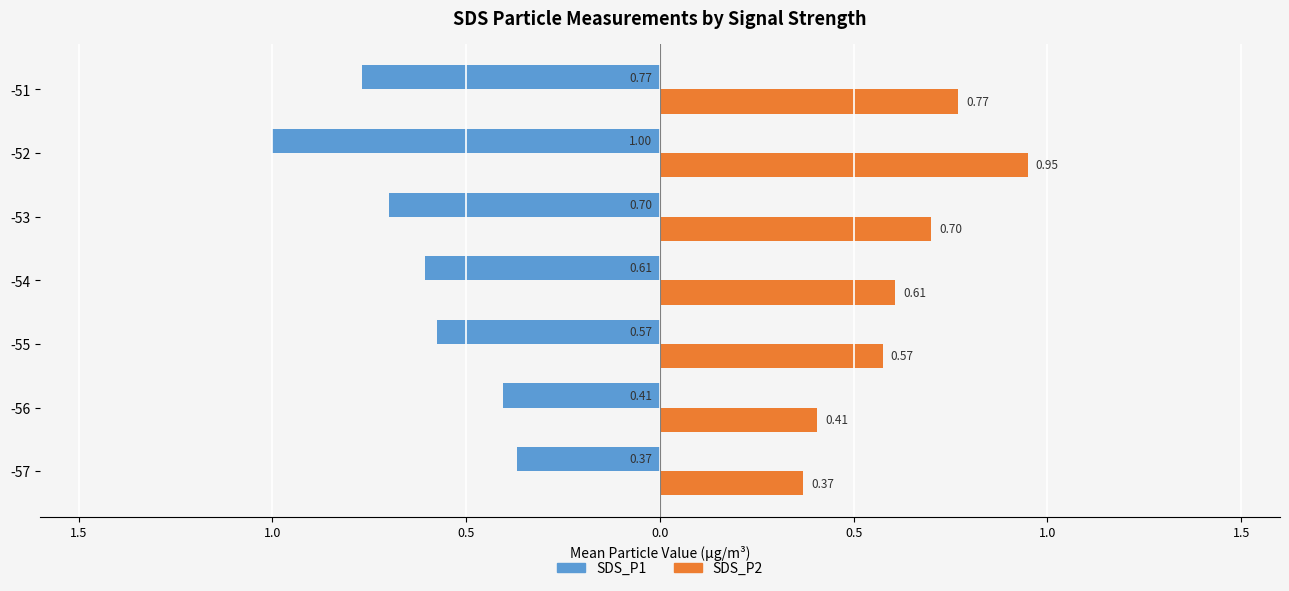

What are all the series names shown in the legend?

SDS_P1, SDS_P2